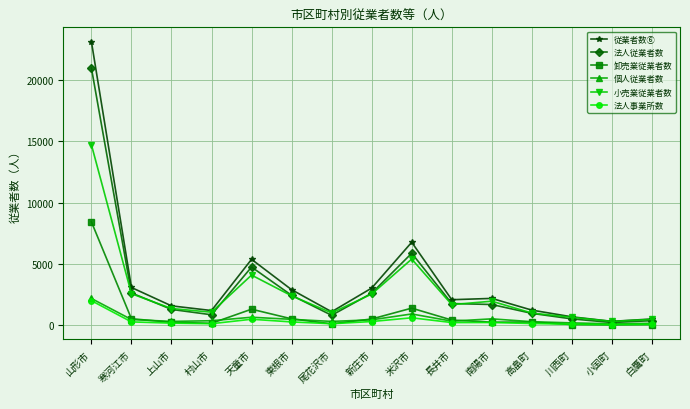

What is the approximate value of 小売業従業者数 at 川西町?

630